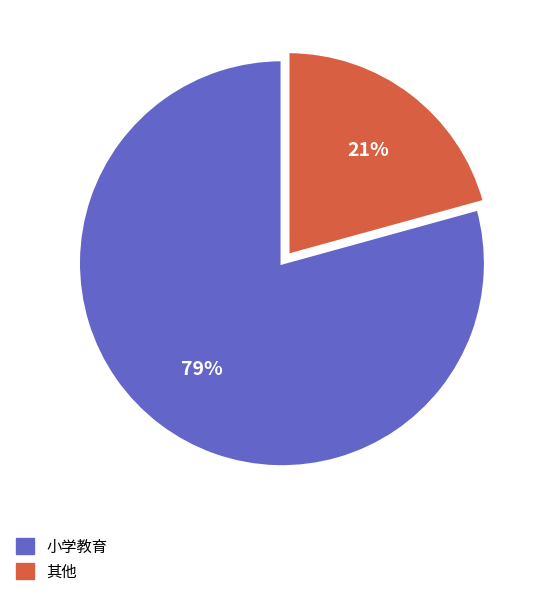

To the nearest percent, what is the average slice percentage?

50%